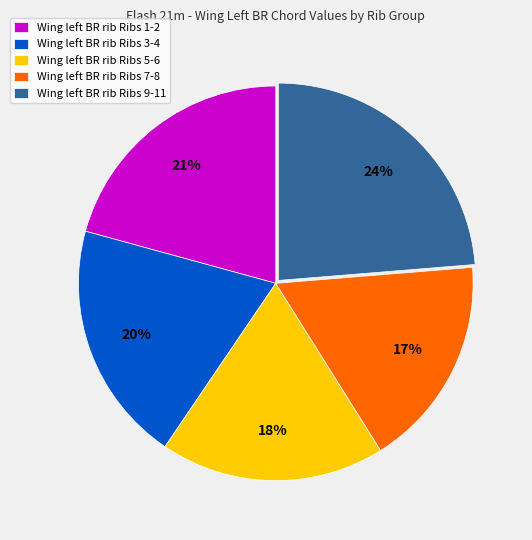

How many segments does this pie chart have?

5